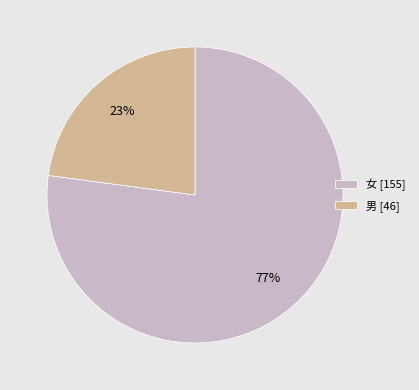

Between 女 and 男, which is larger?

女